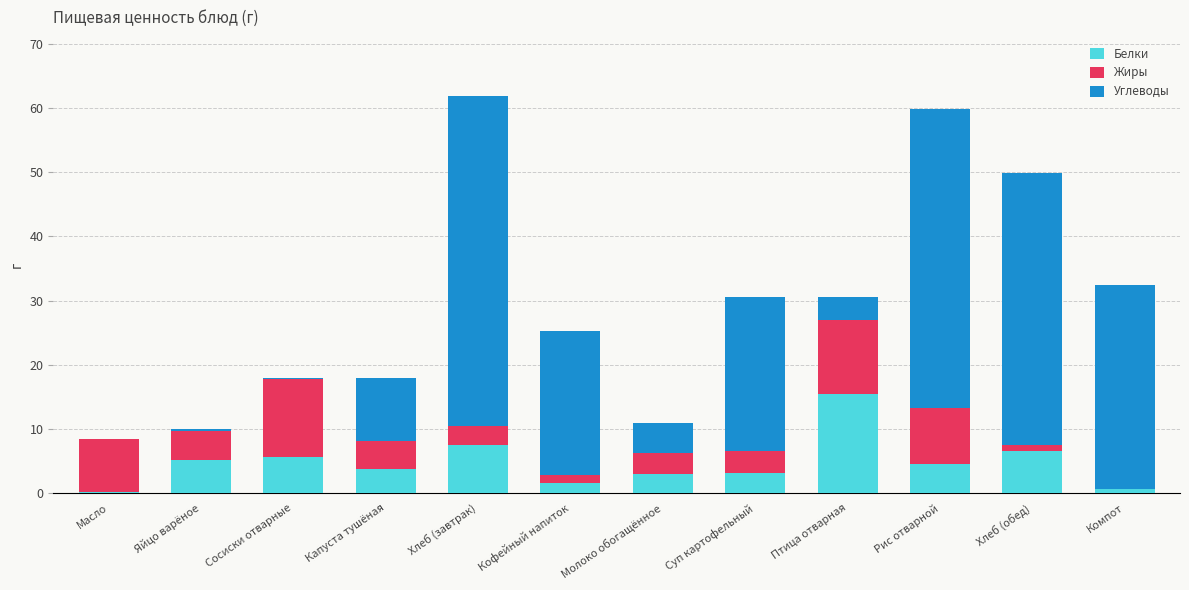

Are the bars grouped side by side (vs. stacked)?

No